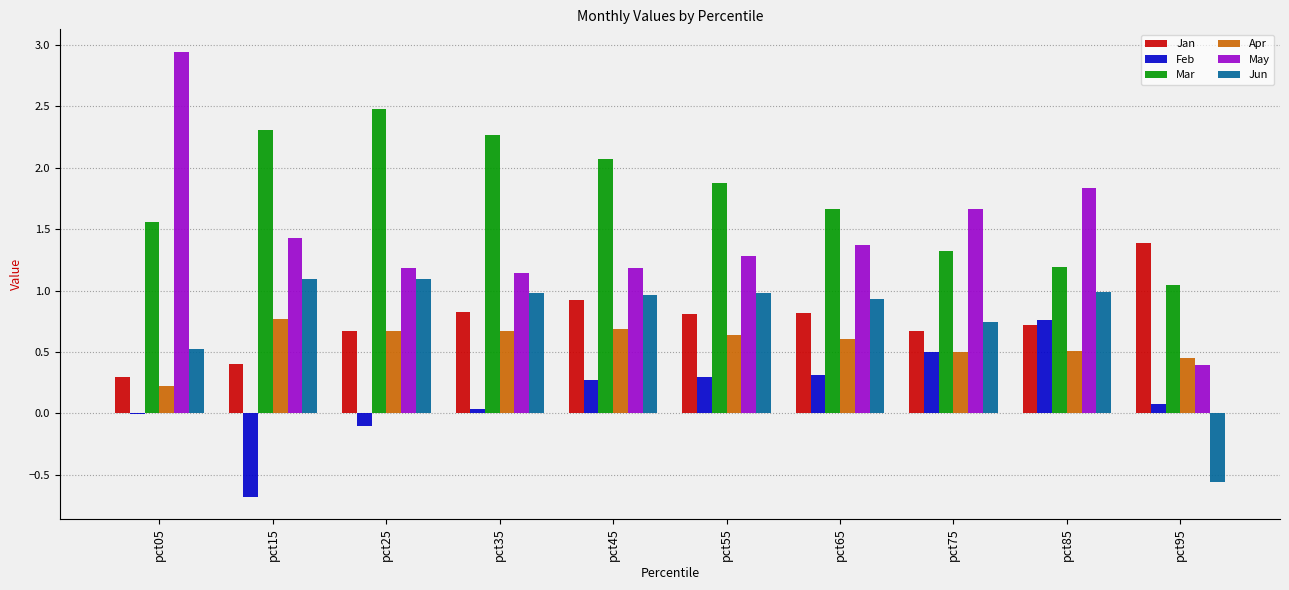

Which series changed the most between pct15 and pct65?

Feb